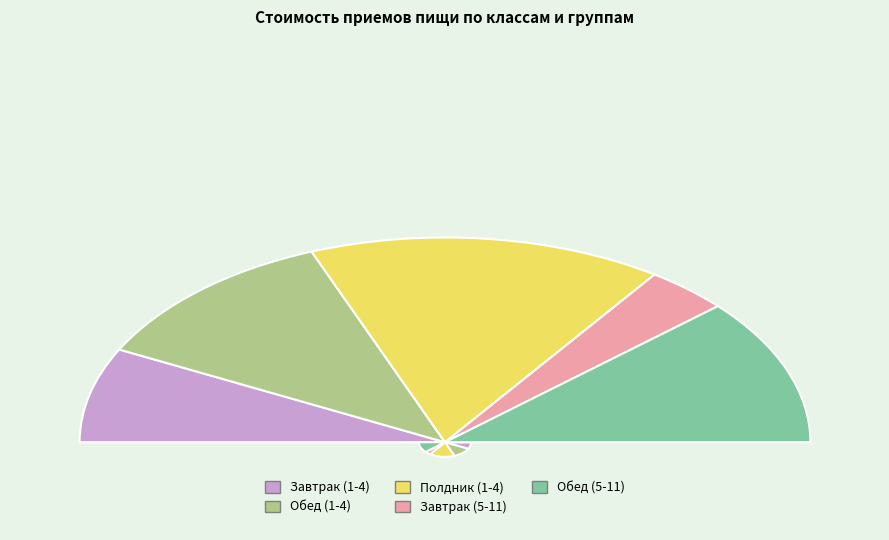

Approximately how many times larger is the value at Завтрак (5-11) compared to Обед (1-4)?

0.3